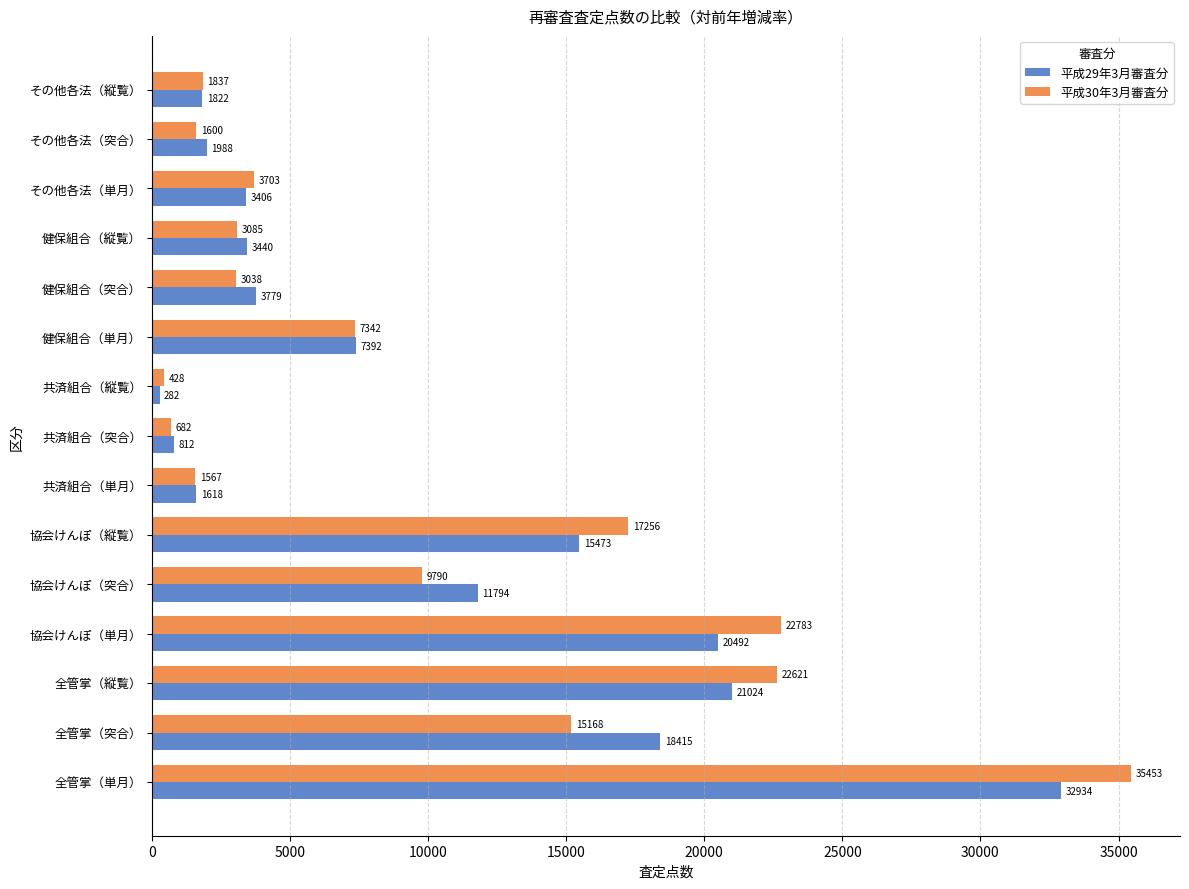

What is the approximate value of 平成30年3月審査分 at 健保組合（縦覧）?

3085.3